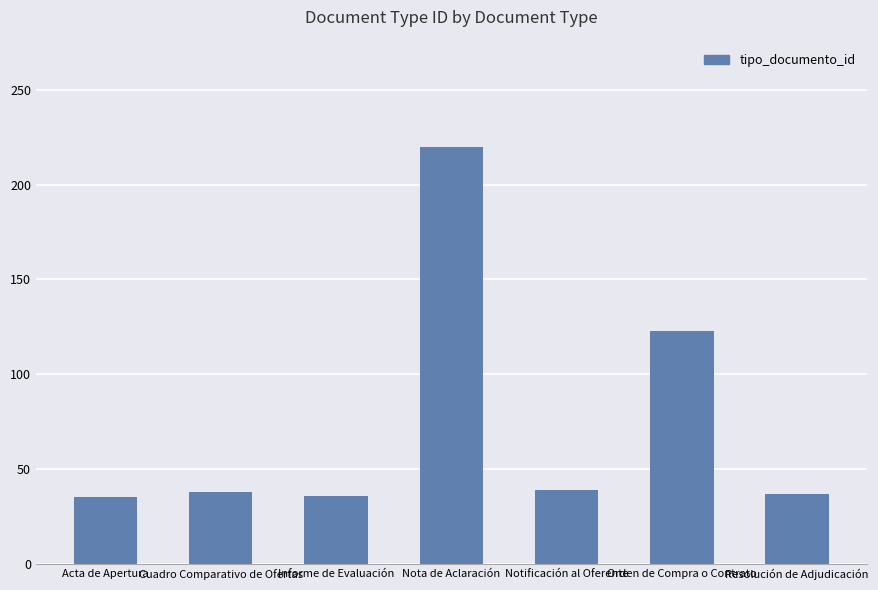

What is the greatest value displayed?

220